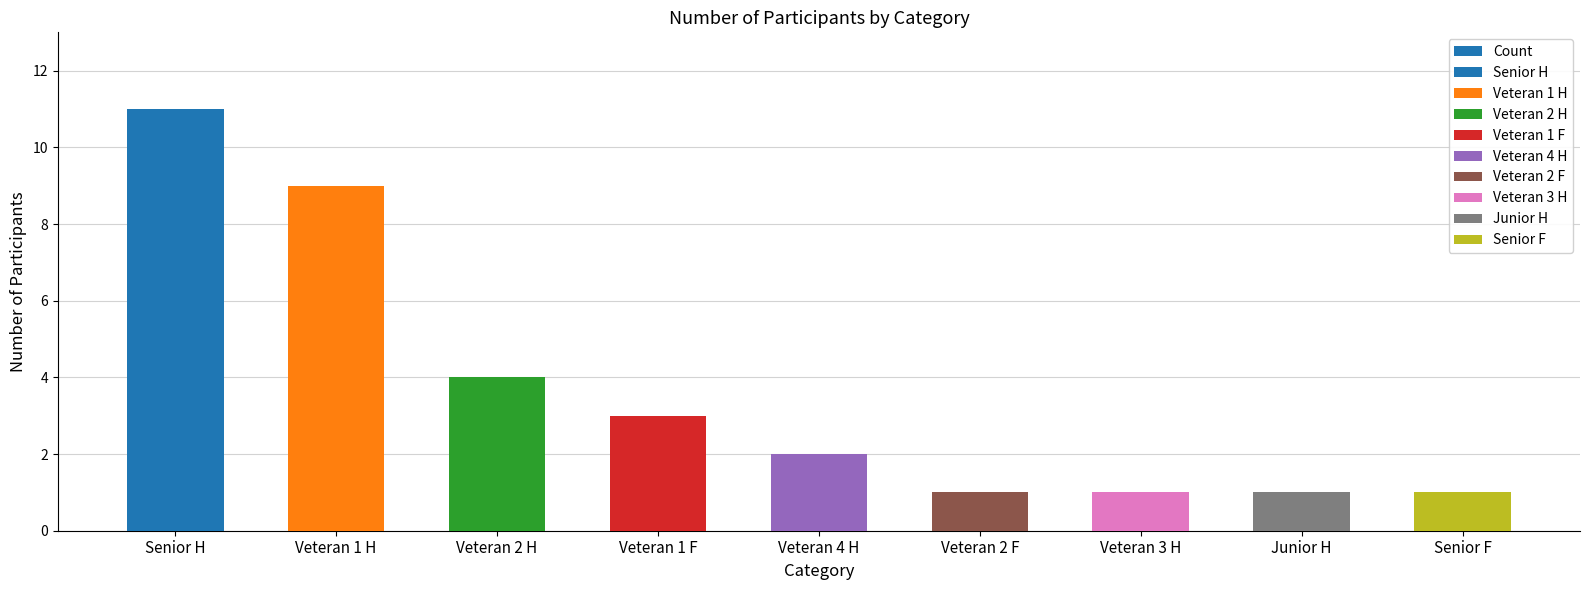

Reading left to right, transcribe all the data shown in this chart.

11	9	4	3	2	1	1	1	1